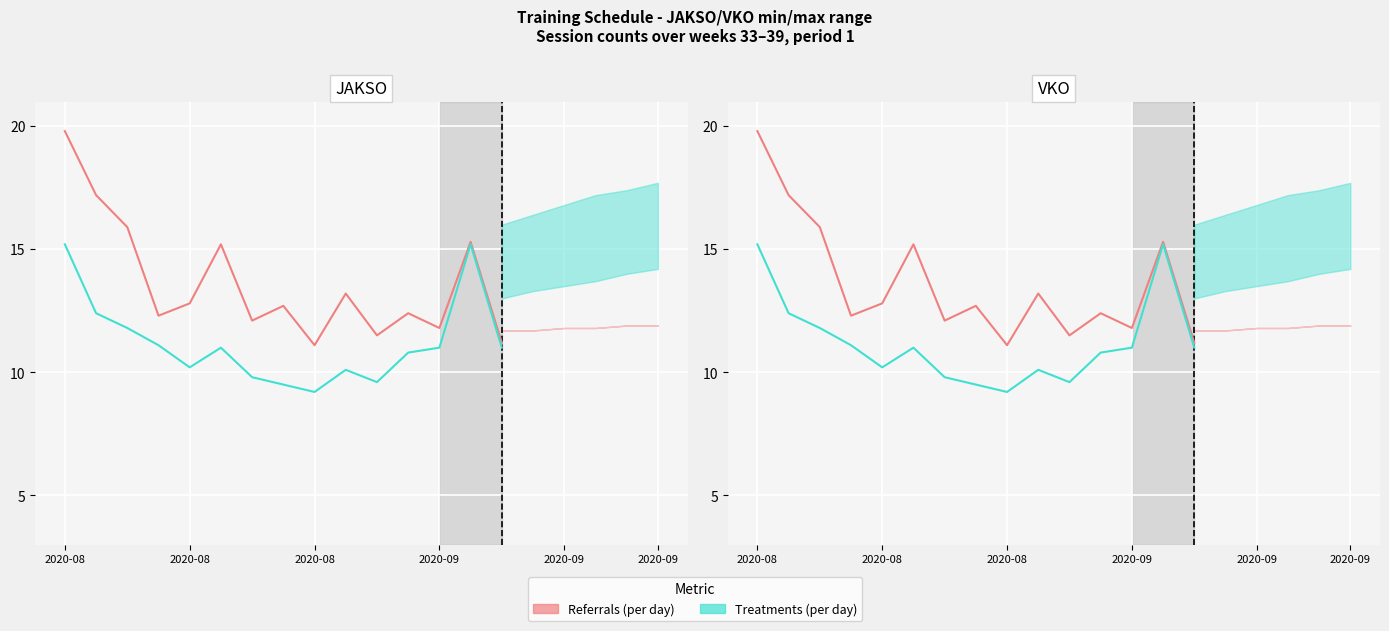

True or false: Referrals (per day) and Treatments (per day) intersect in this chart.

False